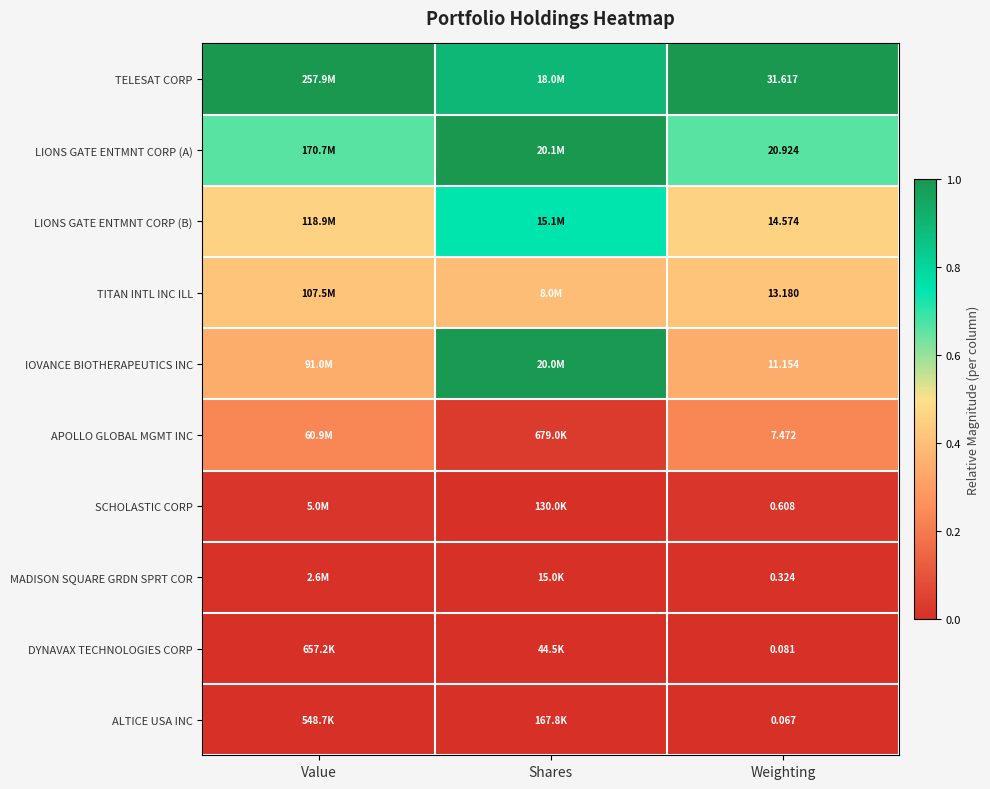

At how many categories does at least one series exceed 0?

3